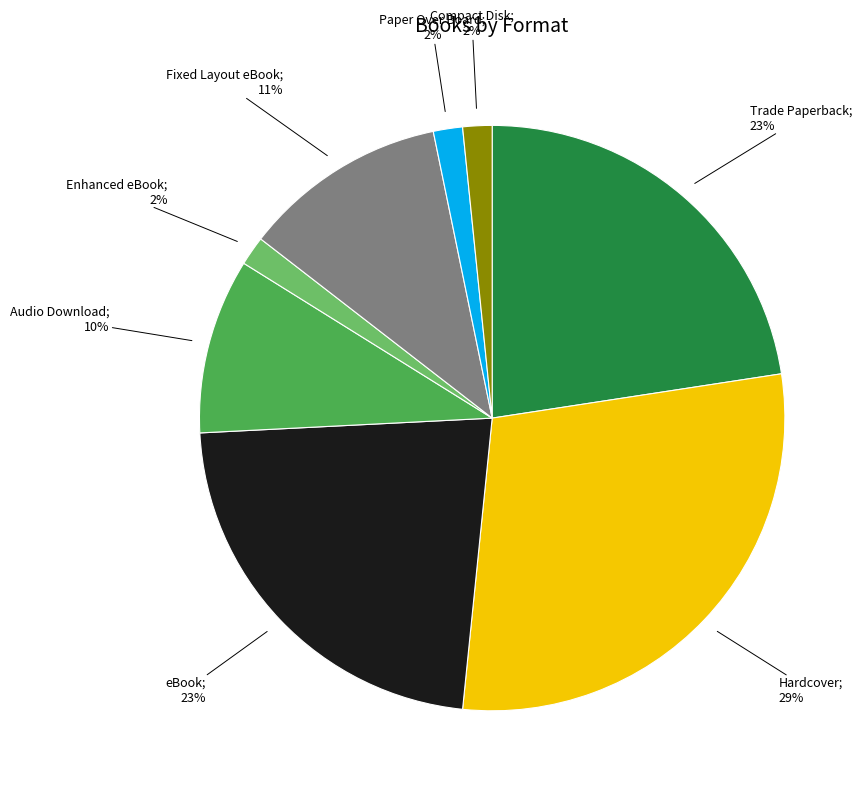

To the nearest percent, what is the average slice percentage?

12%